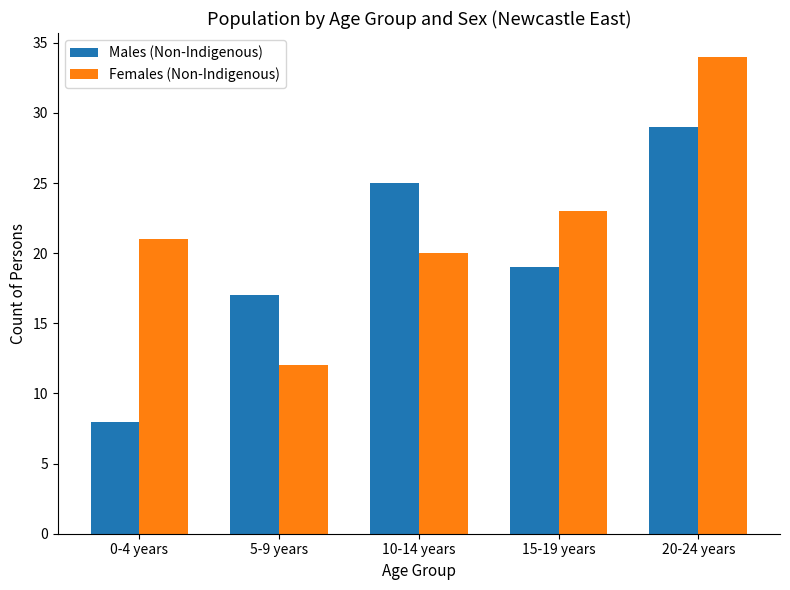

What is the sum of the Females (Non-Indigenous) values at 15-19 years and 5-9 years?

35